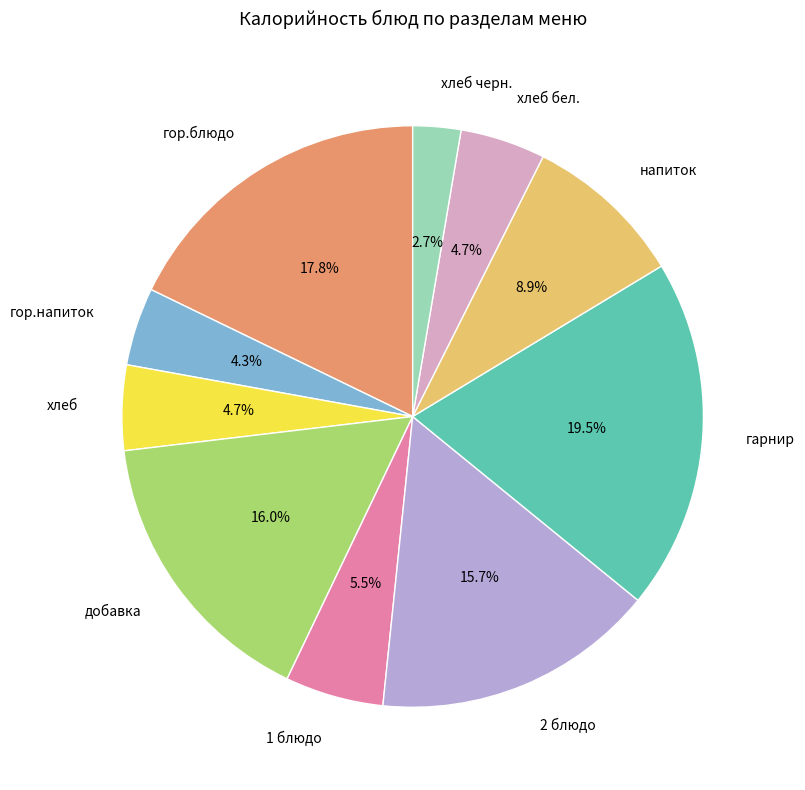

Is there a majority slice in this chart?

No